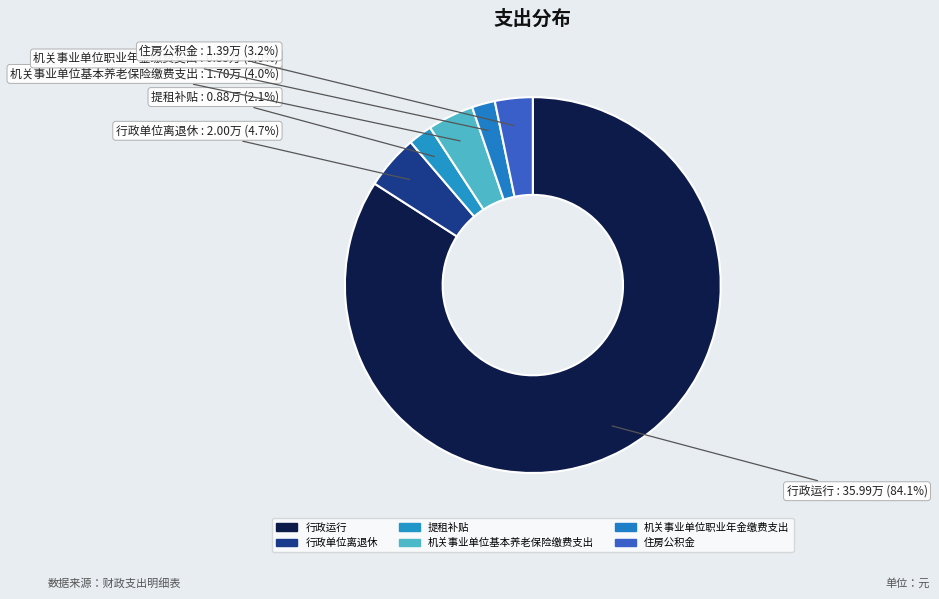

Count the number of slices in the pie.

6